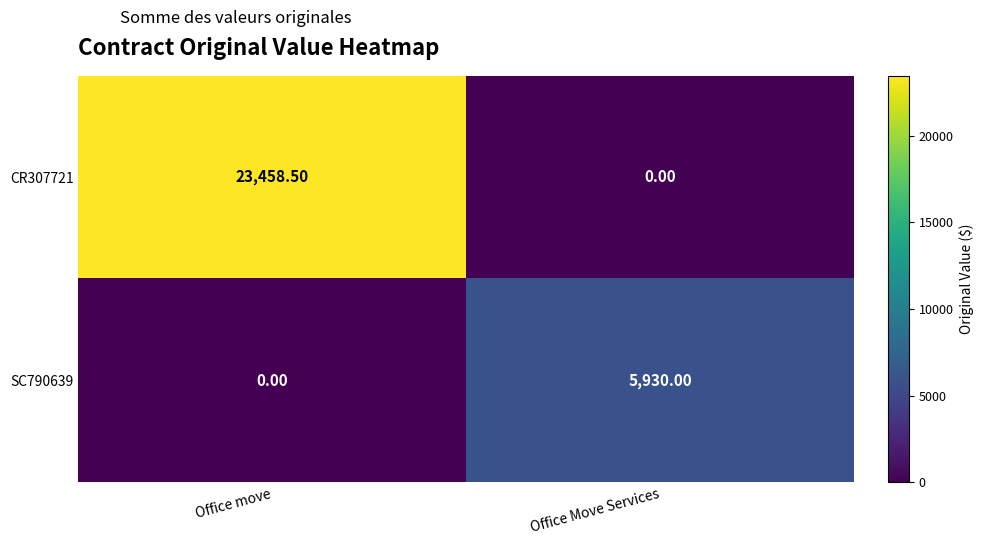

What is the total value across all series at Office Move Services?

5930.0